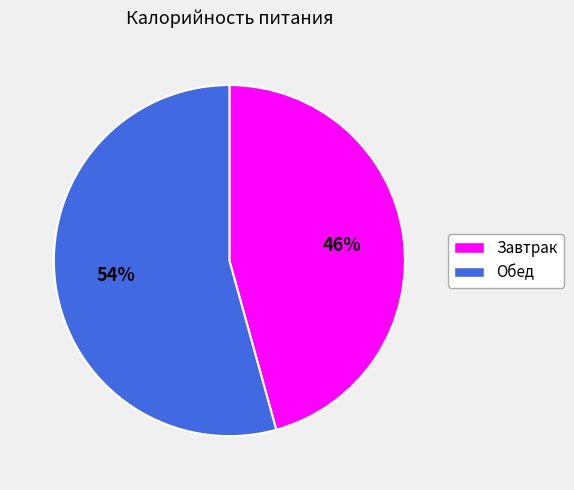

To the nearest percent, what is the combined percentage of Обед and Завтрак?

100%